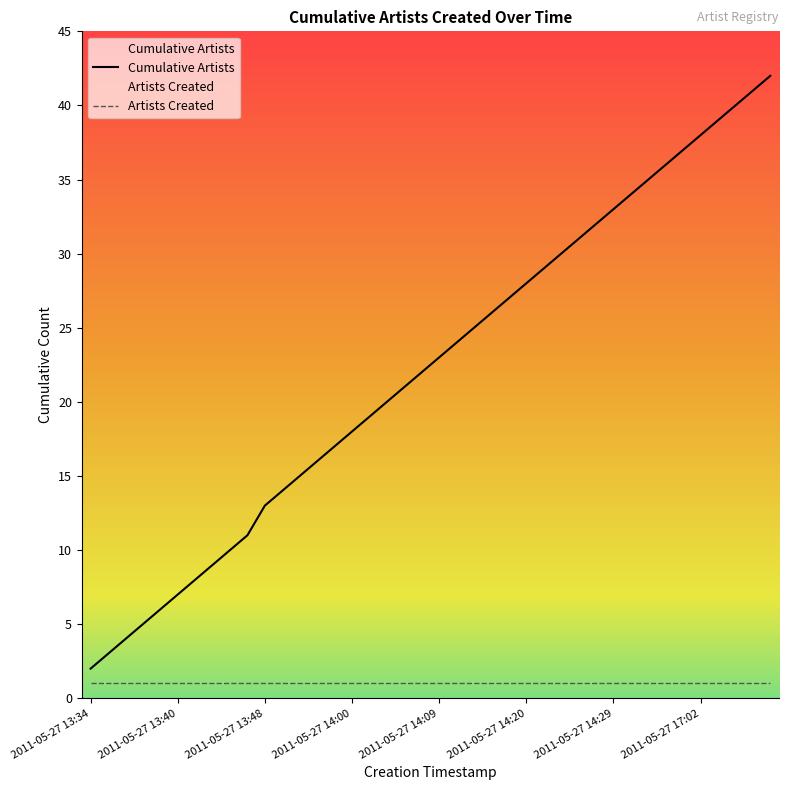

True or false: Artists Created and Cumulative Artists intersect in this chart.

False